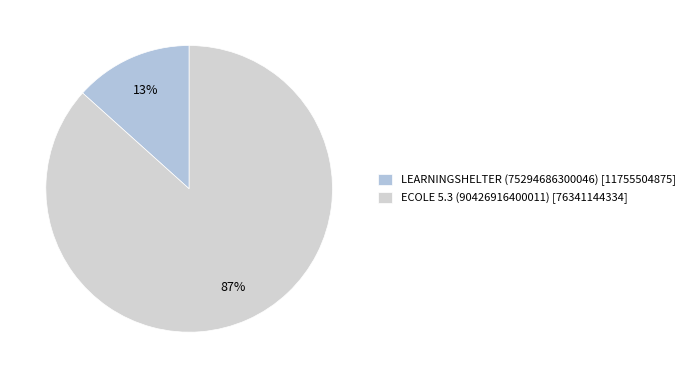

What portion of the pie excludes LEARNINGSHELTER (75294686300046)?

86.7%